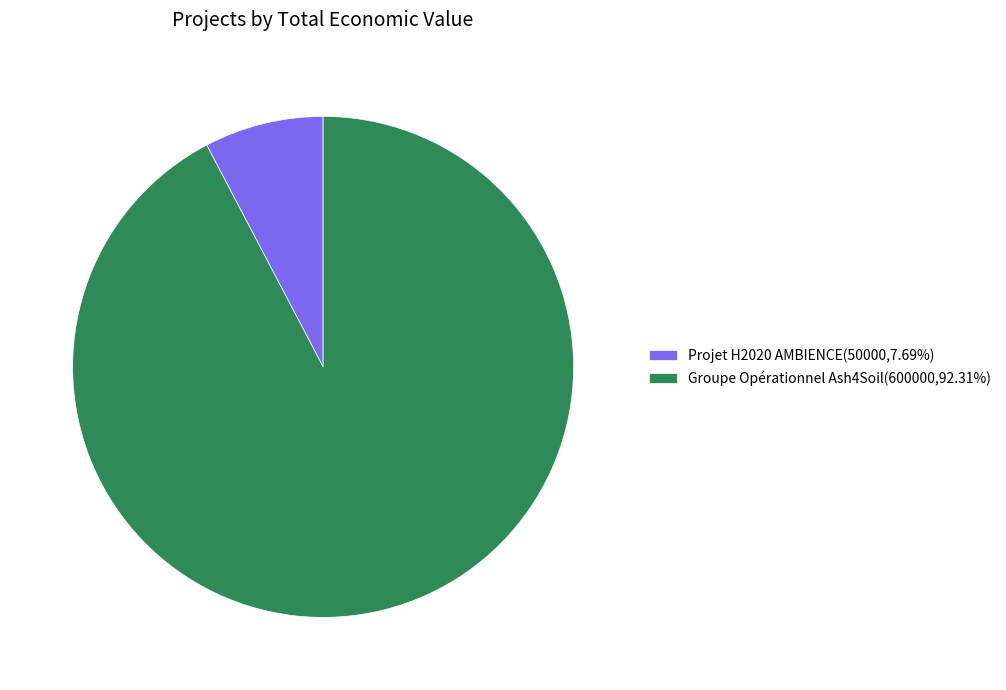

What is the smallest slice in the pie chart?

Projet H2020 AMBIENCE